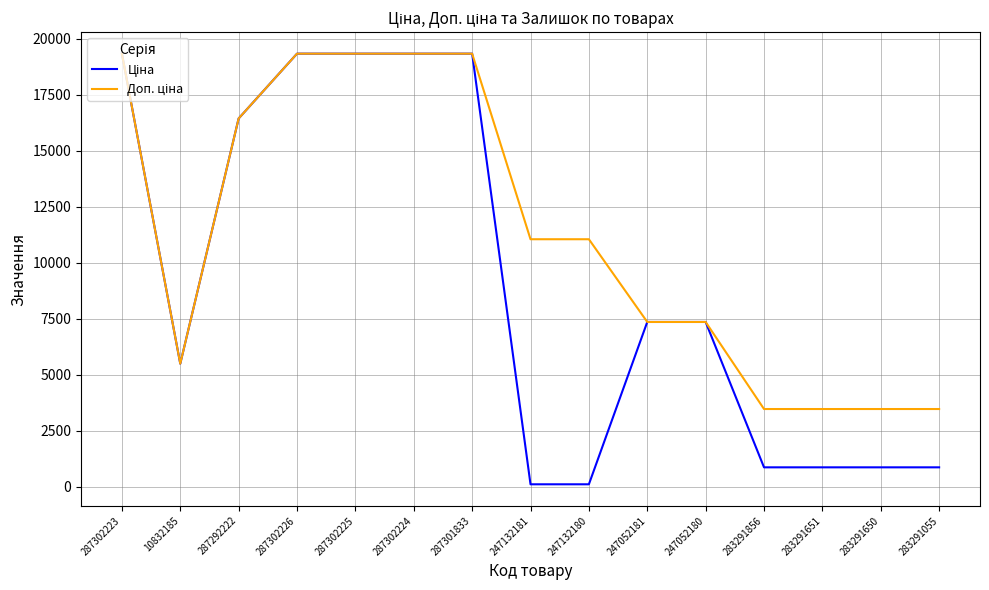

What is the maximum value shown in the chart?

19343.1